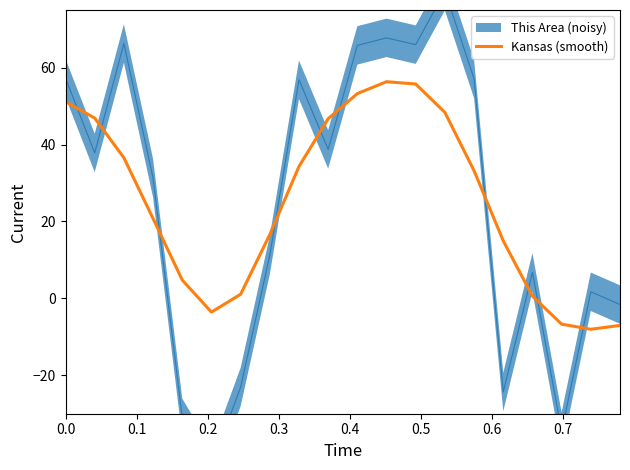

Does the chart have visible grid lines?

No